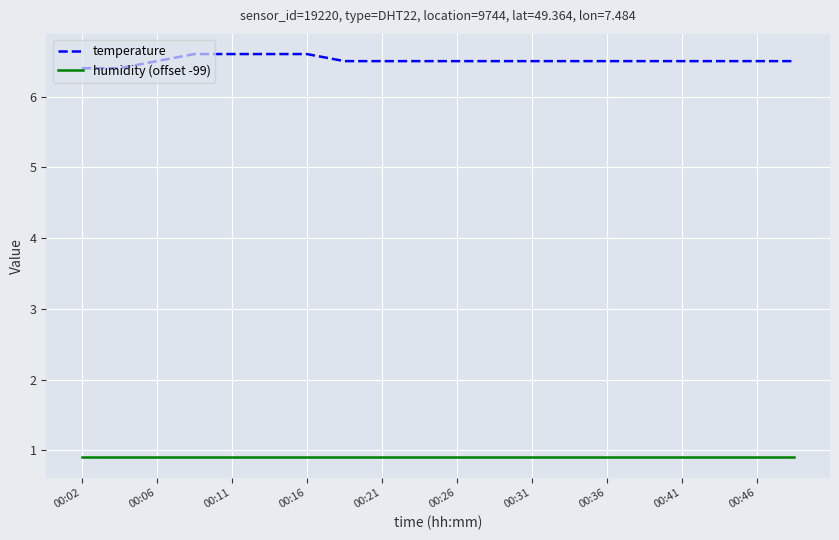

Which series has the widest spread of values?

temperature